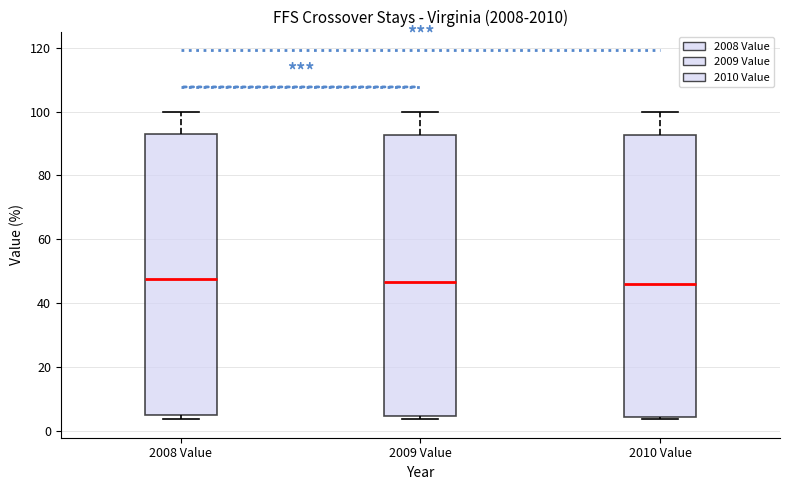

Reading left to right, transcribe this box plot: for each box, give where its median line is, the range the box spans, and where its two whiskers end, as read against the y-axis. The values are not printed on the chart, so give them approximately, as read against the axis.

2008 Value: median 48, box 4 to 94, whiskers 4 (just below the box's lower edge) to 100
2009 Value: median 46, box 4 to 92, whiskers 4 (just below the box's lower edge) to 100
2010 Value: median 46, box 4 to 92, whiskers 4 (just below the box's lower edge) to 100